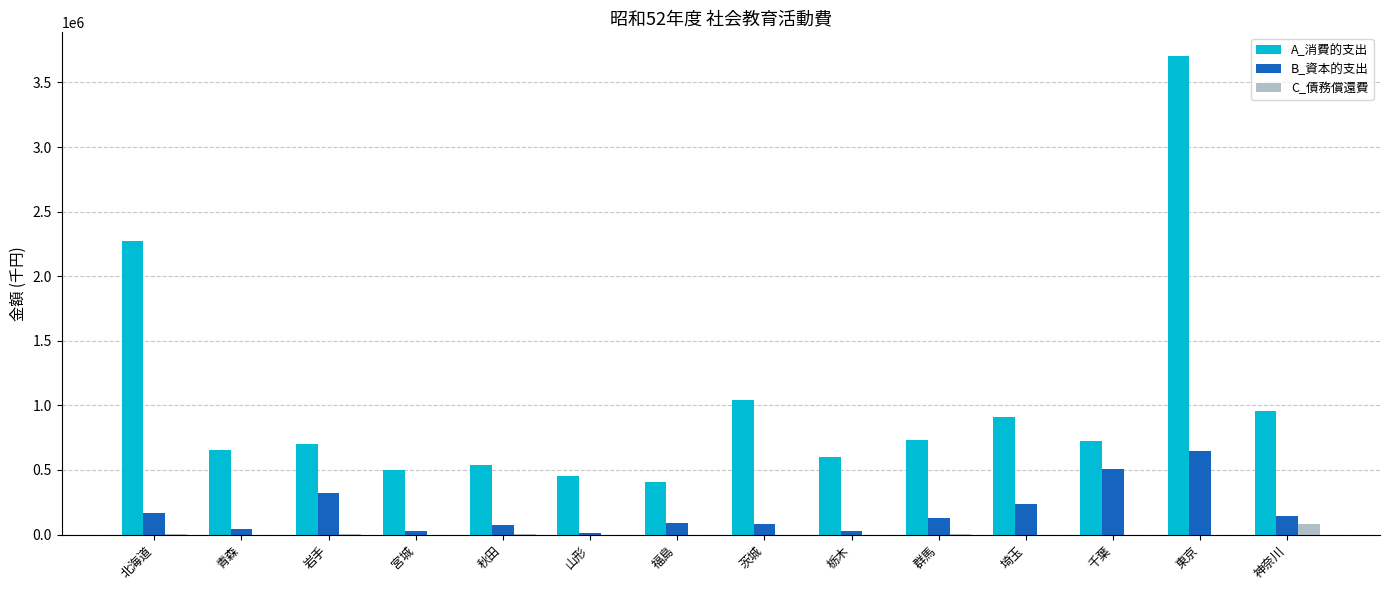

True or false: B_資本的支出 has a value of 27004 at 栃木.

True